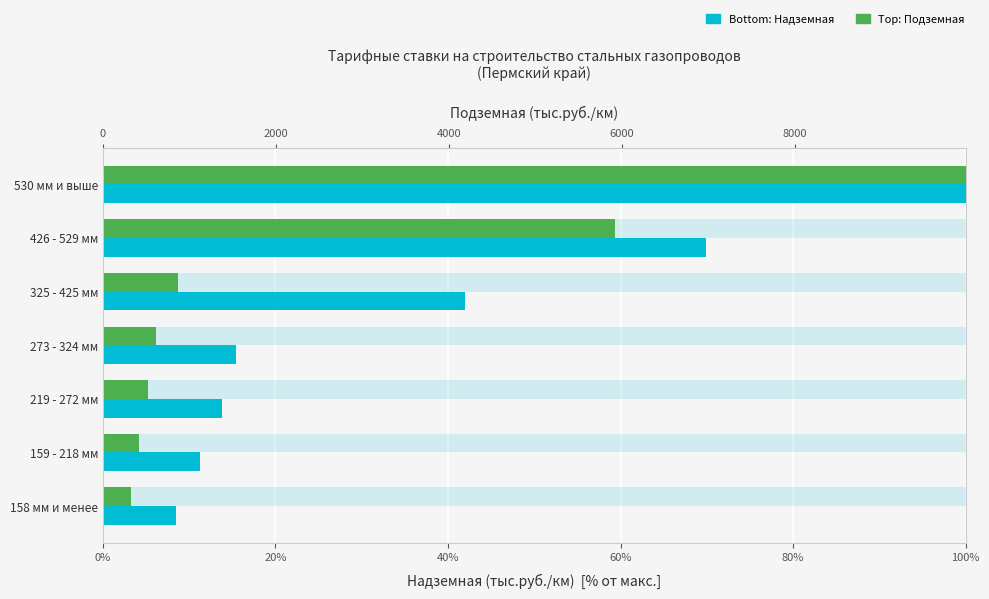

What is the difference between the second highest and minimum values in the Надземная (тыс.руб./км) series?

61.5